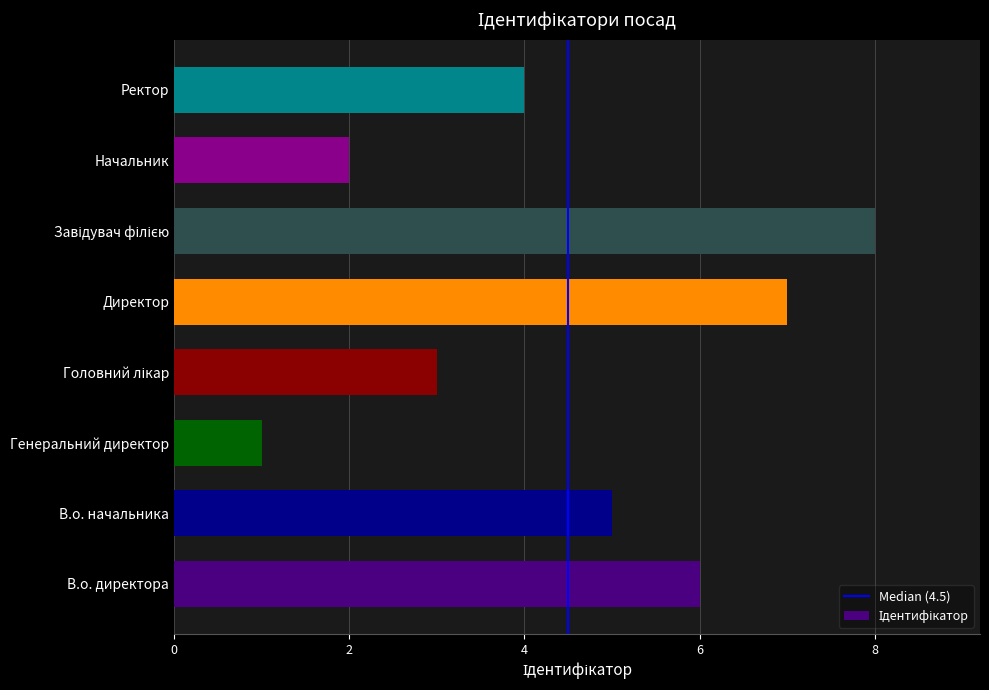

The value at Начальник is 1. True or false?

False